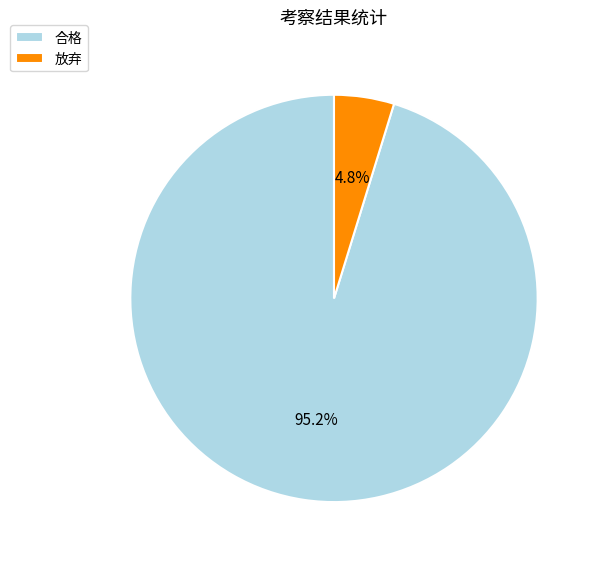

What percentage is the 合格 slice, to the nearest percent?

95%